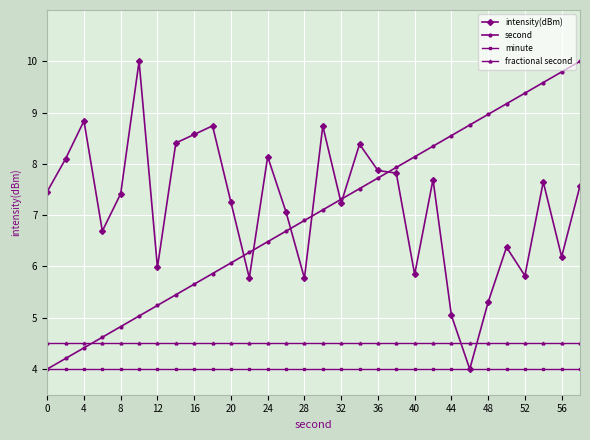

True or false: fractional second and second cross at least once.

True